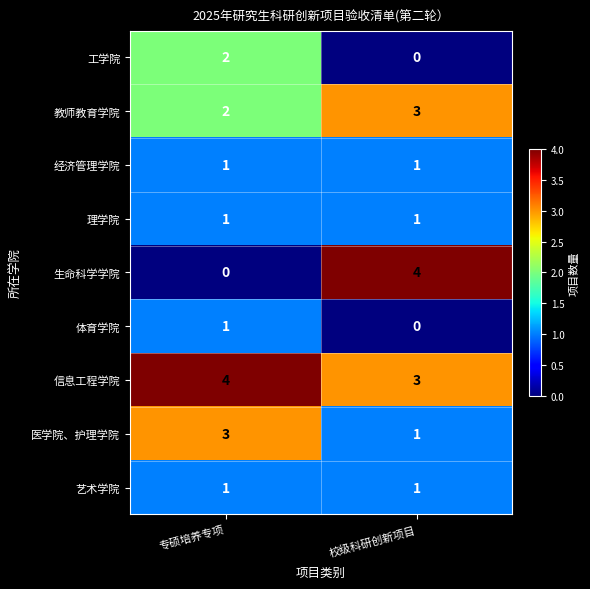

What is the sum of all 医学院、护理学院 values?

4